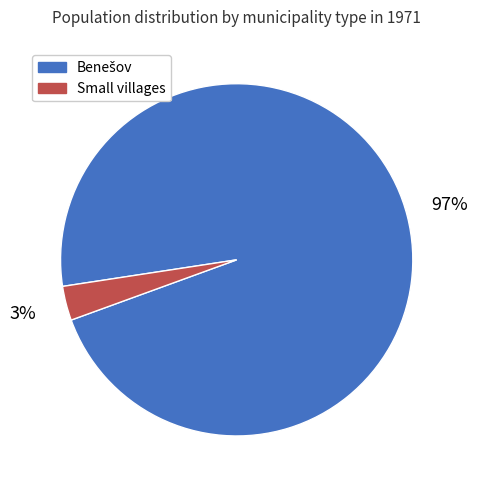

How many slices are in this pie chart?

2